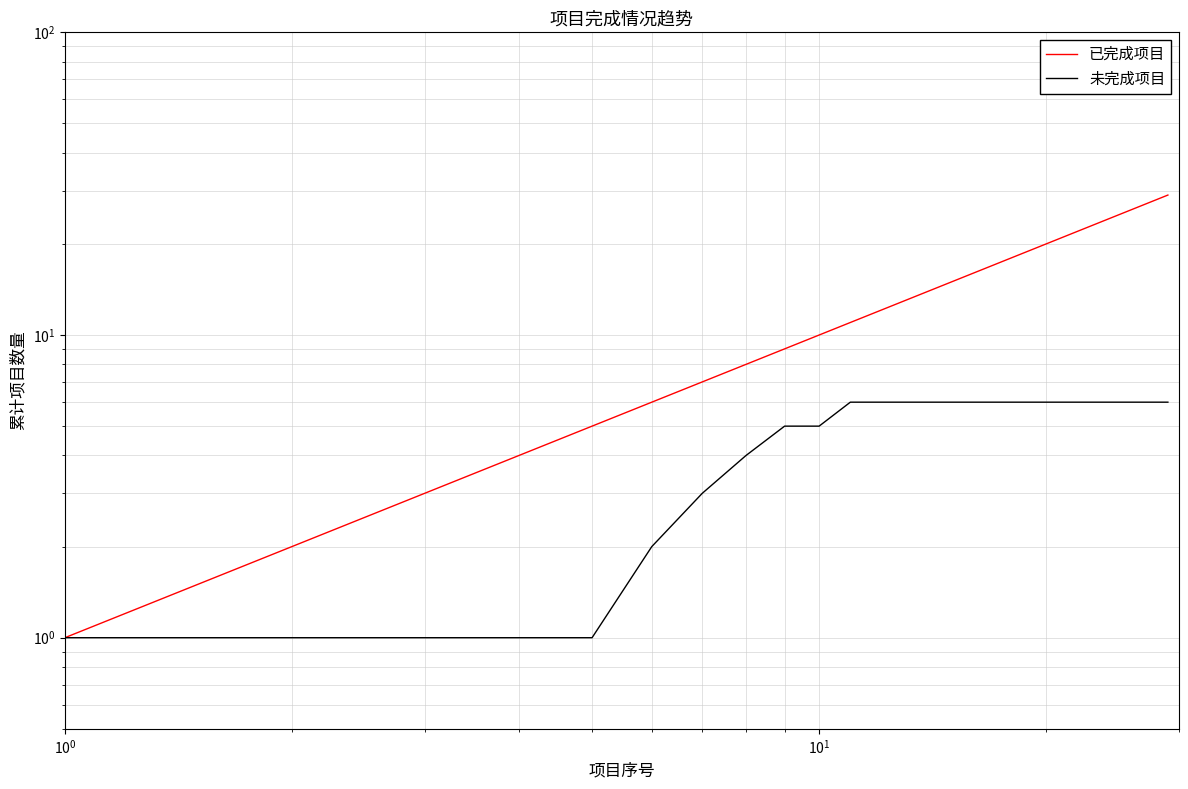

Does the chart display data point markers on the line(s)?

No